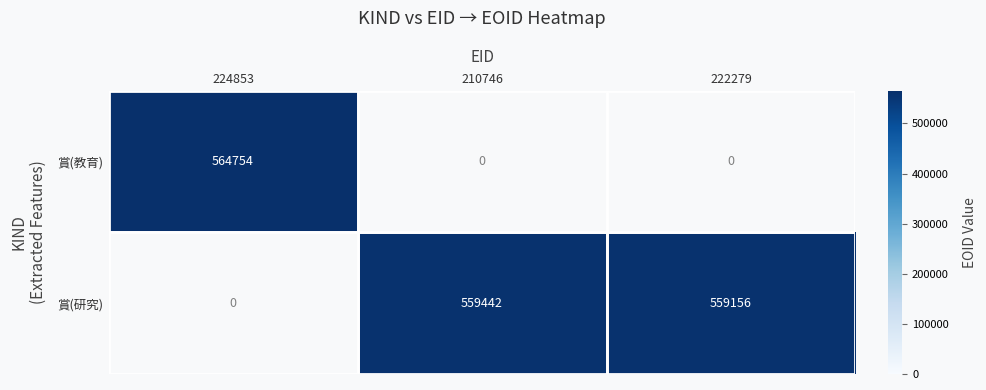

The value of 賞(研究) at 222279 is 995389. True or false?

False